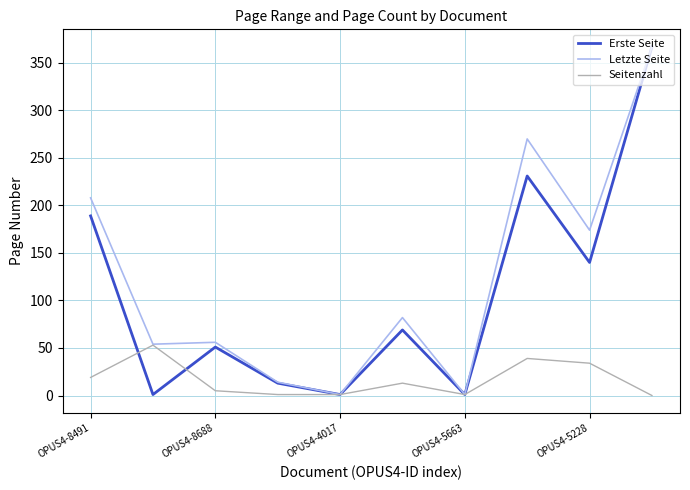

How many interior local peaks does the Erste Seite series have?

3